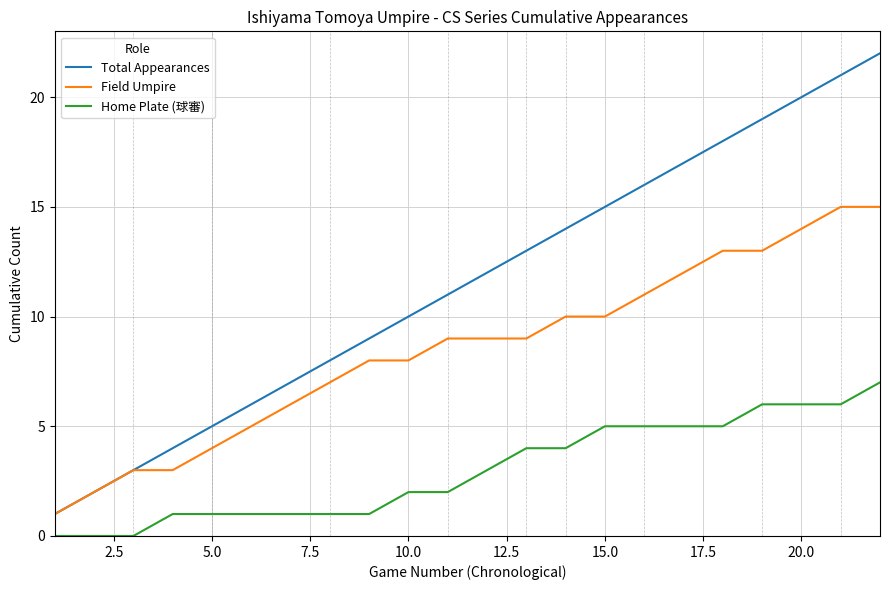

True or false: Total Appearances and Home Plate (球審) intersect in this chart.

False